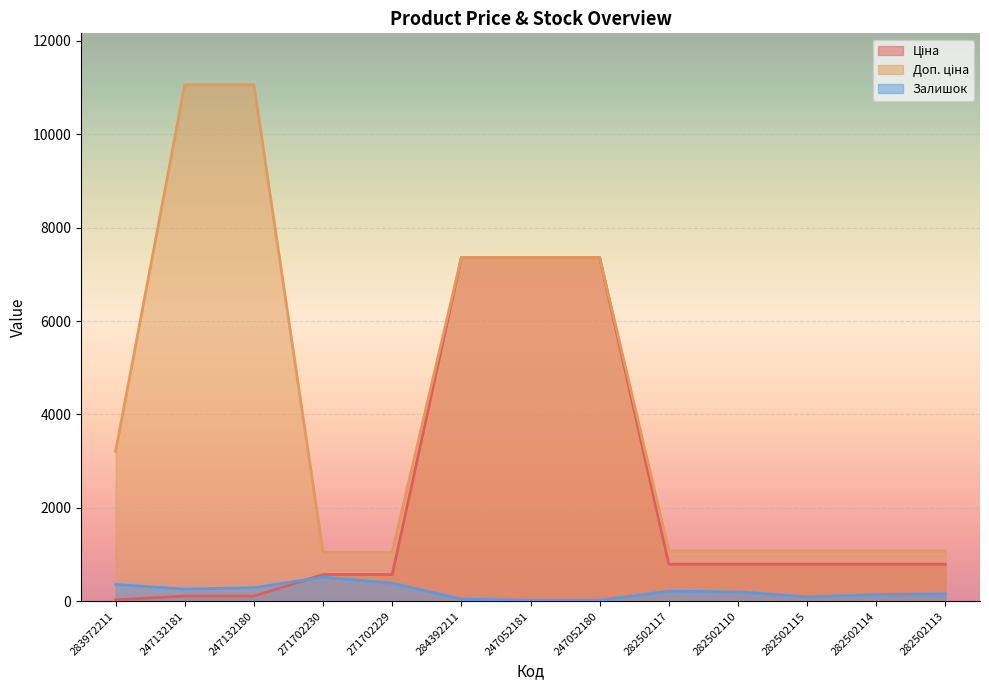

At which category is the sum across all series the highest?

284392211